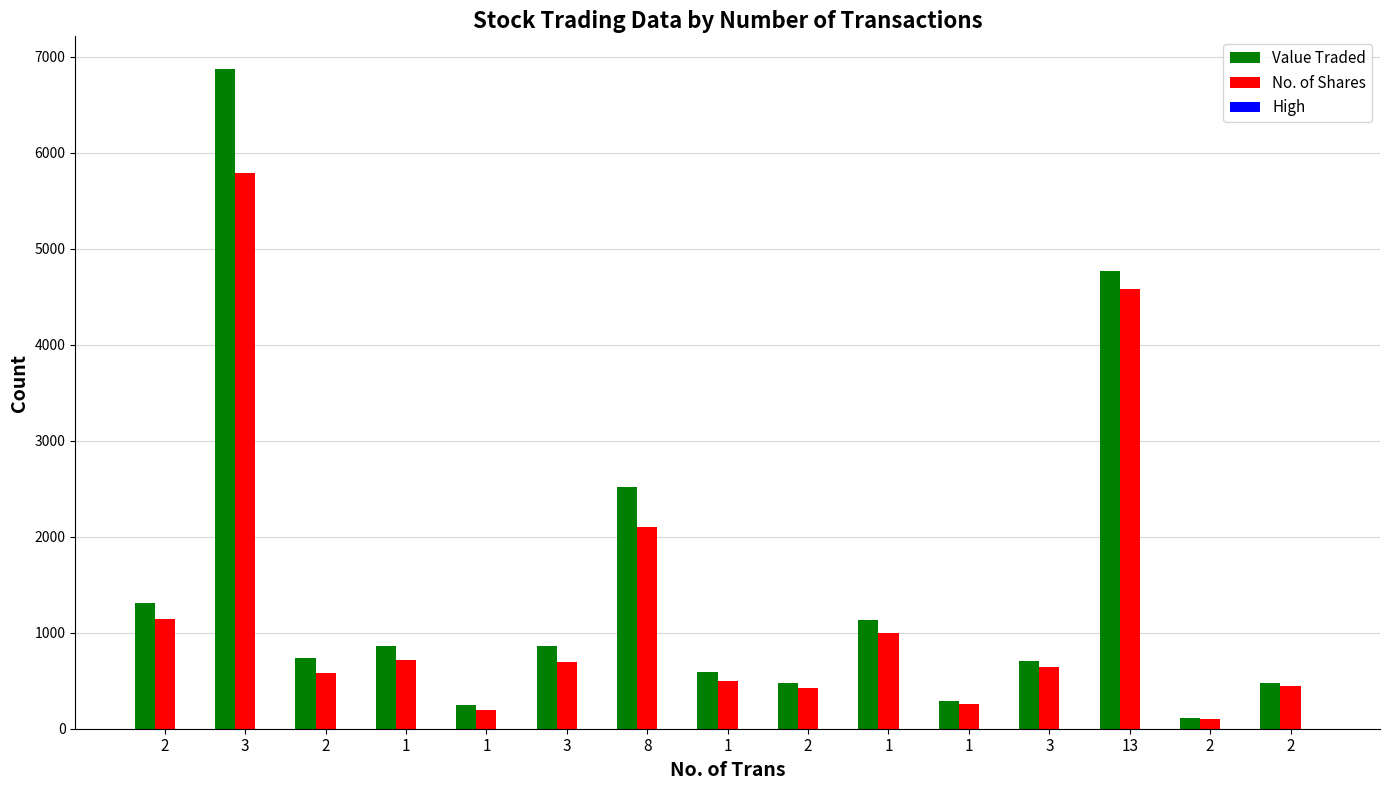

What is the lowest value of the No. of Shares series?

104.0